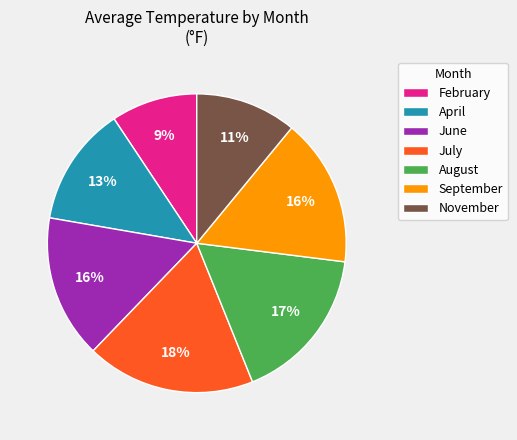

The April slice represents 2% of the pie. True or false?

False